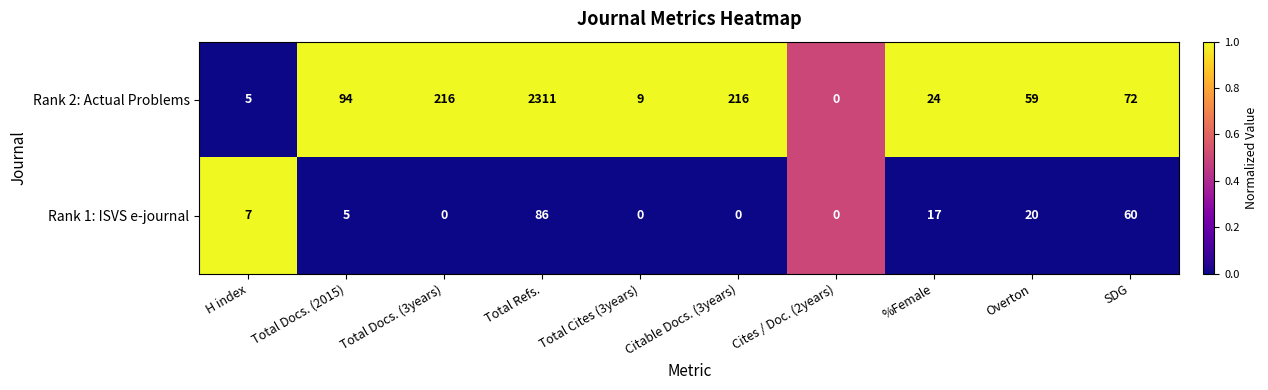

List the series in order of their overall mean, lowest first.

Rank 1: ISVS e-journal, Rank 2: Actual Problems